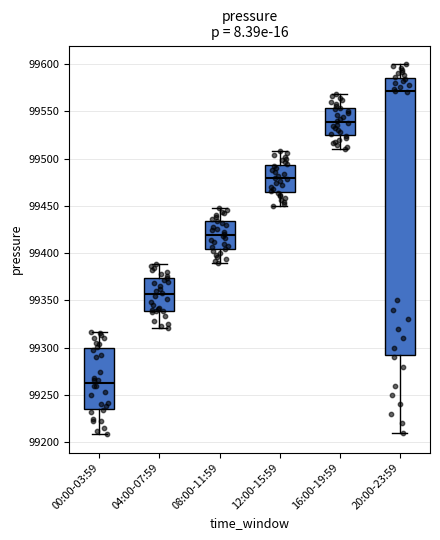

Reading left to right, read every box against the y-axis: the position of its median line, the range the box covers, and the ends of its whiskers. The values are not printed on the chart, so give them approximately, as read against the axis.

00:00-03:59: median 99265, box 99235 to 99300, whiskers 99210 to 99315
04:00-07:59: median 99355, box 99340 to 99375, whiskers 99320 to 99390
08:00-11:59: median 99420, box 99405 to 99435, whiskers 99390 to 99450
12:00-15:59: median 99480, box 99465 to 99495, whiskers 99450 to 99510
16:00-19:59: median 99540, box 99525 to 99555, whiskers 99510 to 99570
20:00-23:59: median 99570, box 99295 to 99585, whiskers 99210 to 99600